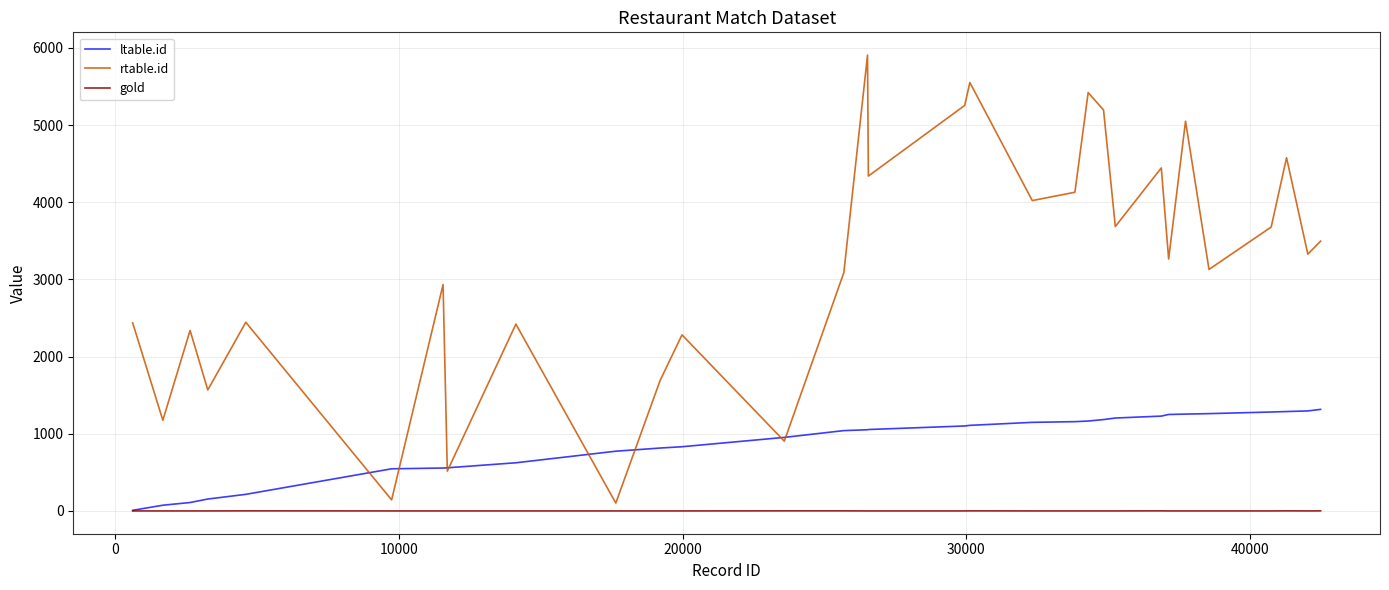

Does the chart display data point markers on the line(s)?

No